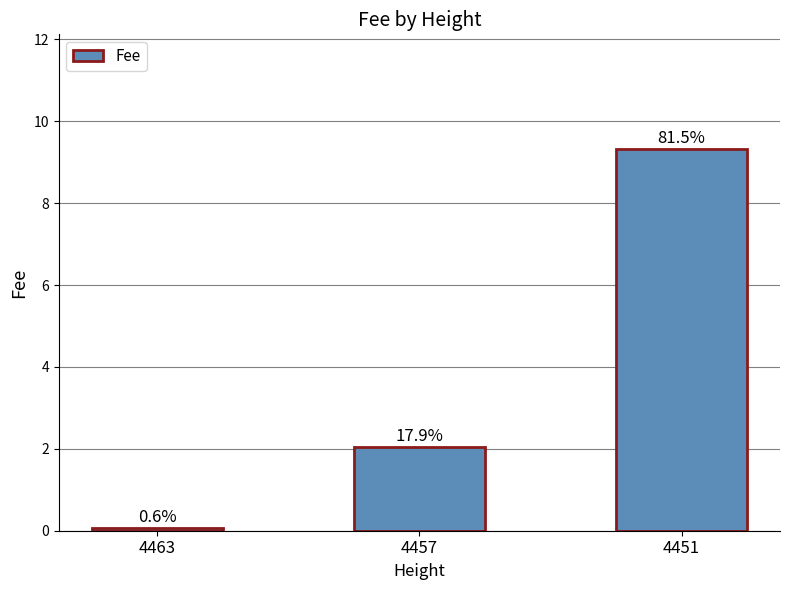

Are the bars horizontal?

No